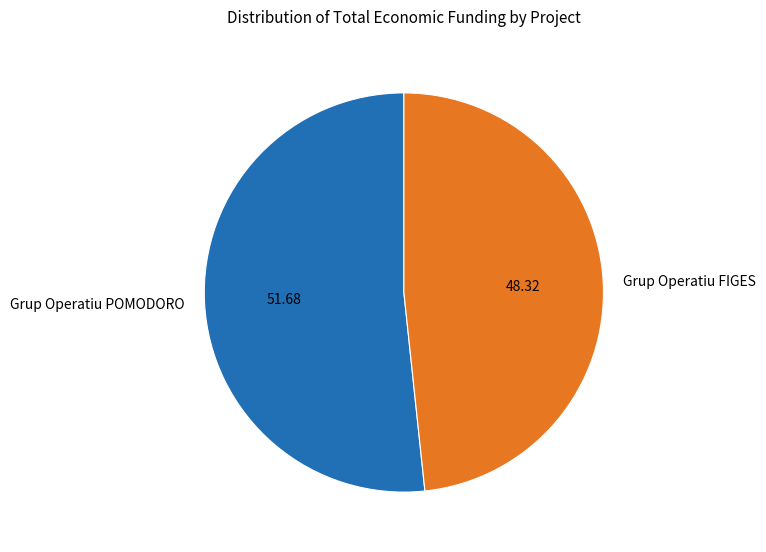

Count the number of slices in the pie.

2